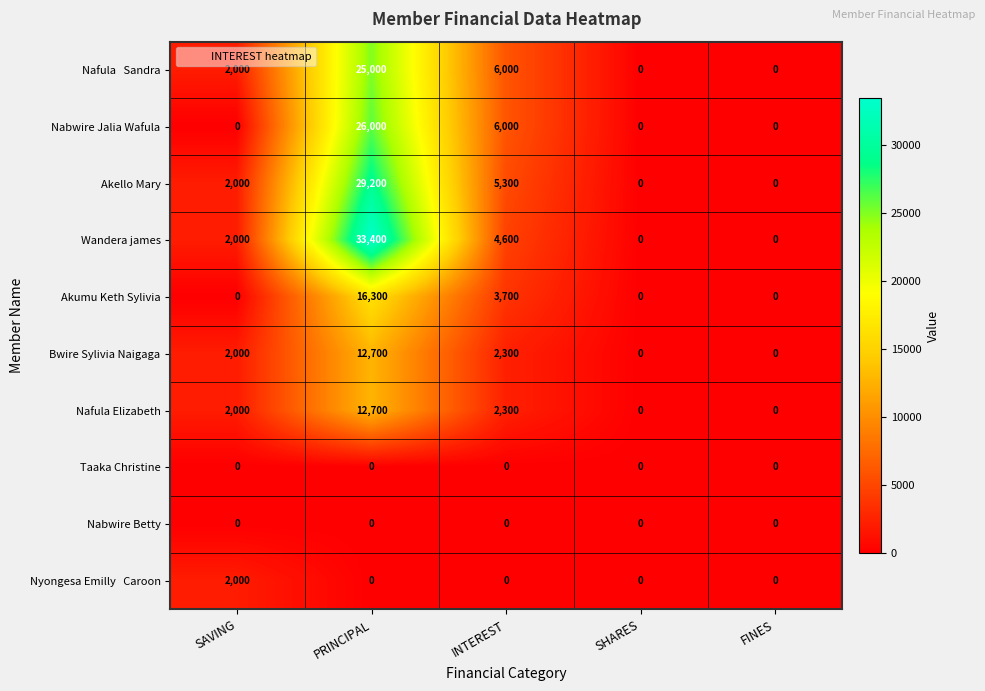

Where is Wandera james nearest to the value 16700?

INTEREST